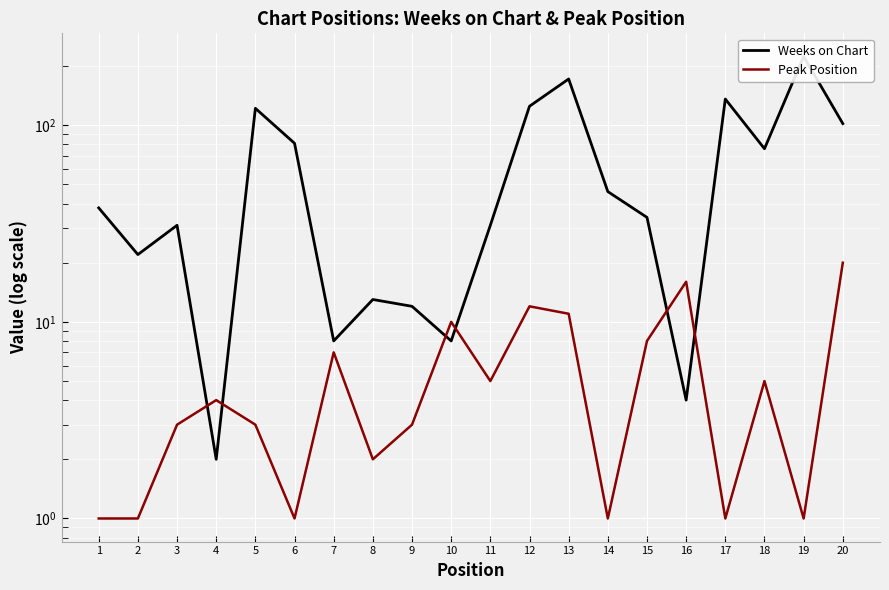

Is the value of Weeks on Chart at 4 greater than the value of Peak Position at 14?

Yes